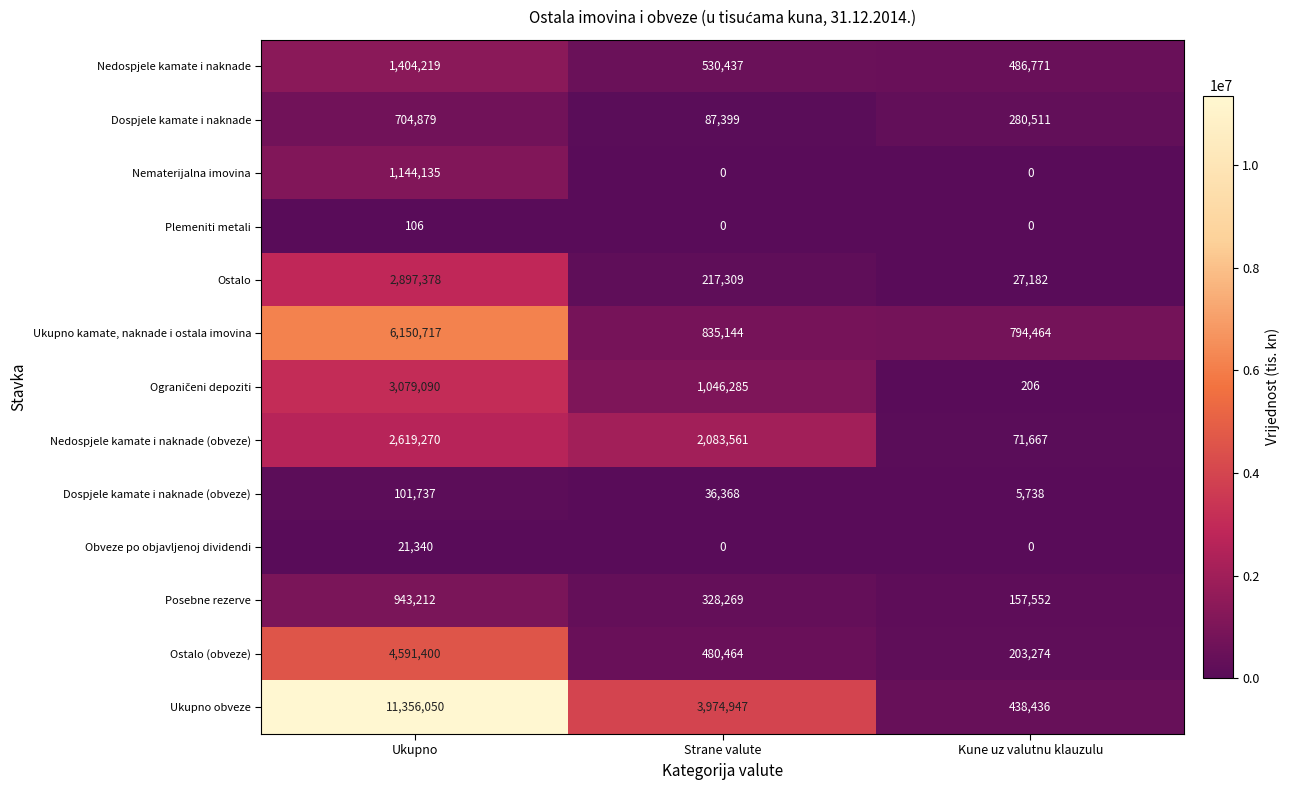

What is the difference between the Plemeniti metali values at Strane valute and Ukupno?

106